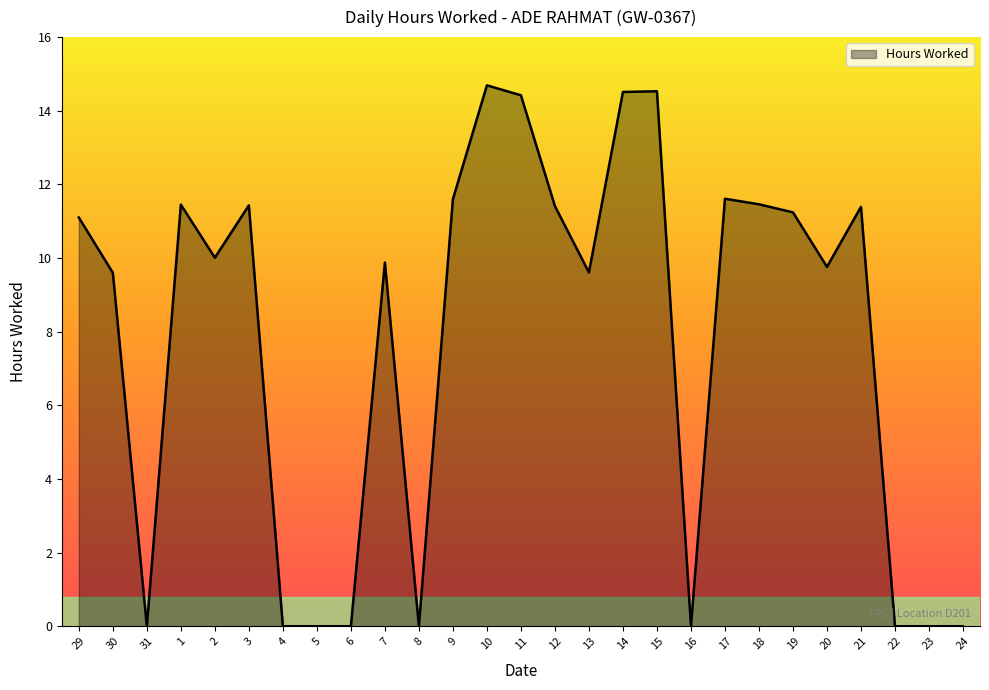

What position from the right is 12?

13